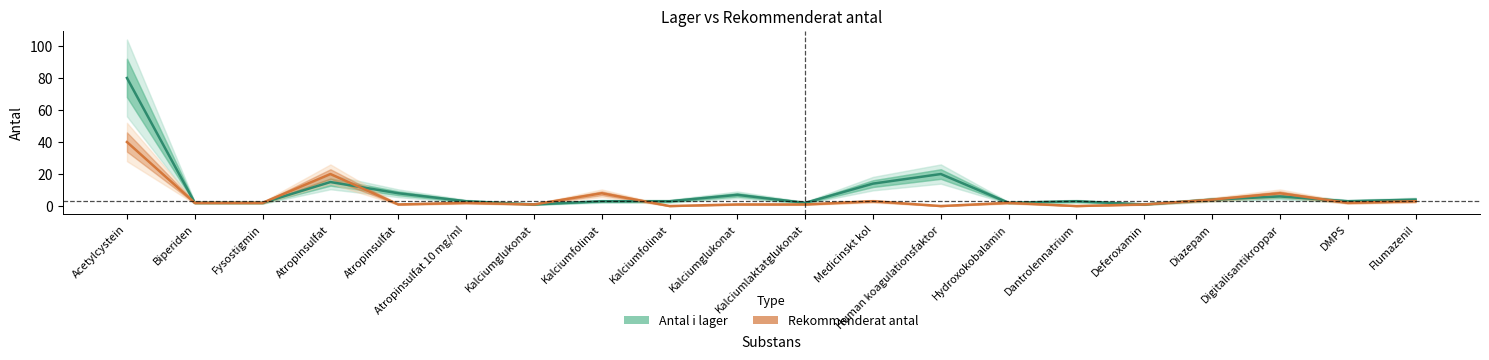

The Antal i lager series shows 10 at Digitalisantikroppar. True or false?

False